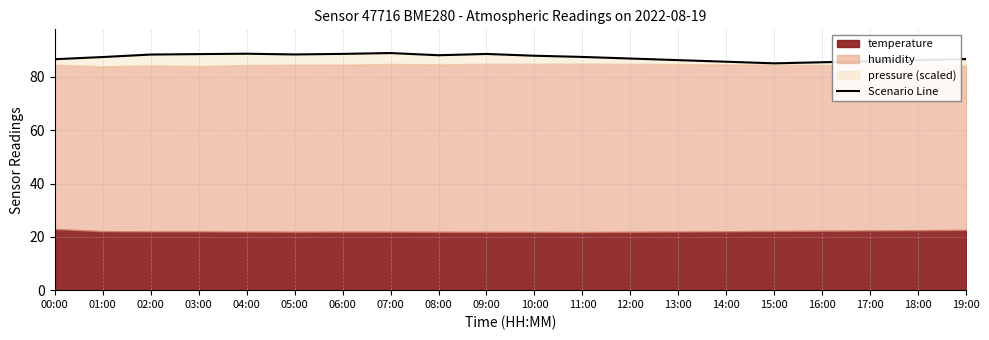

What is the difference between the maximum and minimum values?

3.9